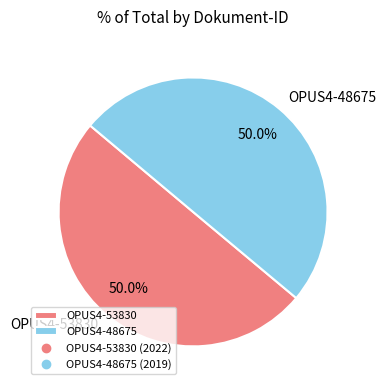

Combined, what portion of the pie is OPUS4-48675 and OPUS4-53830?

100.0%